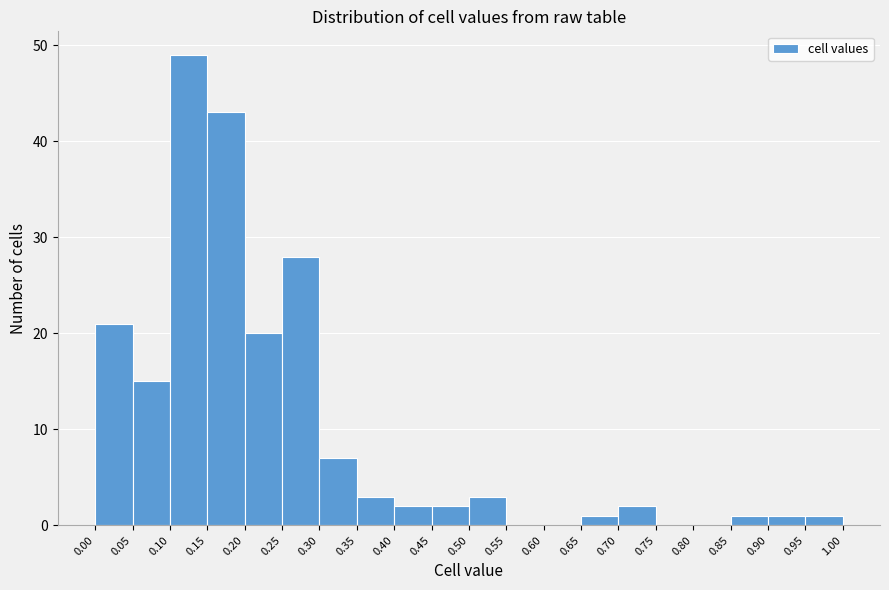

Reading left to right, list every bar in this chart as the range it spans on the x-axis followed by its height. The values are not printed on the chart, so give them approximately, as read against the axis.

0.00 to 0.05: 21
0.05 to 0.10: 15
0.10 to 0.15: 49
0.15 to 0.20: 43
0.20 to 0.25: 20
0.25 to 0.30: 28
0.30 to 0.35: 7
0.35 to 0.40: 3
0.40 to 0.45: 2
0.45 to 0.50: 2
0.50 to 0.55: 3
0.55 to 0.60: 0
0.60 to 0.65: 0
0.65 to 0.70: 1
0.70 to 0.75: 2
0.75 to 0.80: 0
0.80 to 0.85: 0
0.85 to 0.90: 1
0.90 to 0.95: 1
0.95 to 1.00: 1